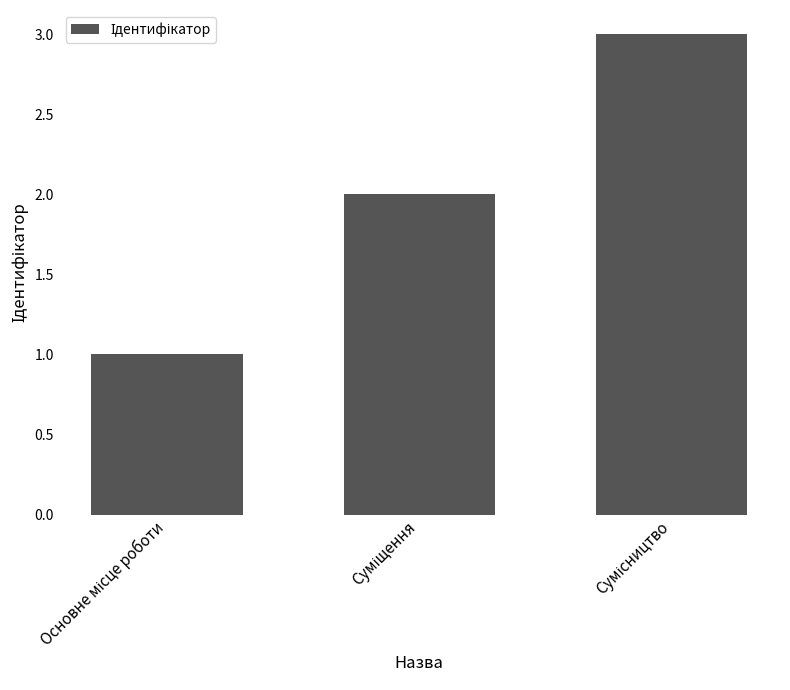

Are the bars grouped side by side (vs. stacked)?

No